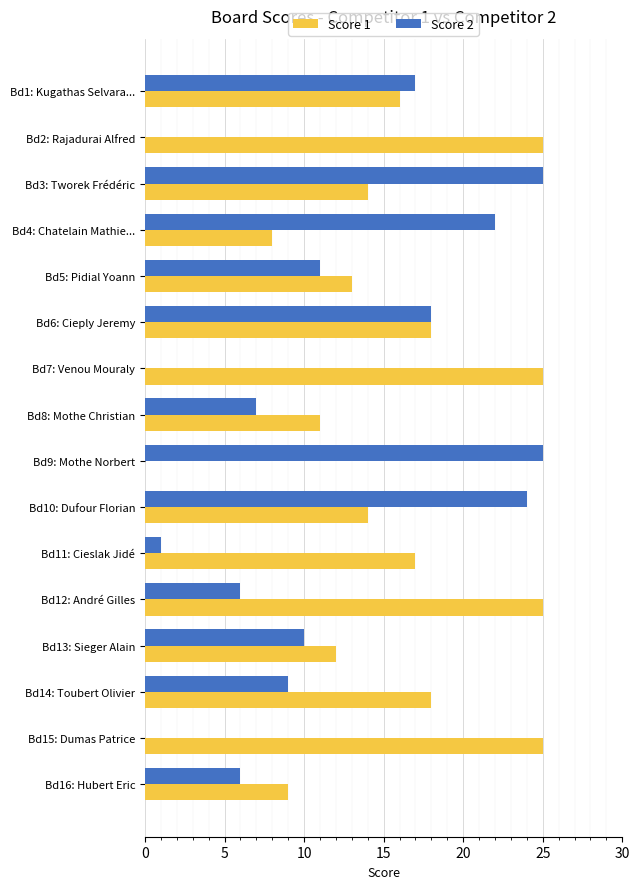

True or false: Score 2 has a value of 6 at Bd16: Hubert Eric.

True